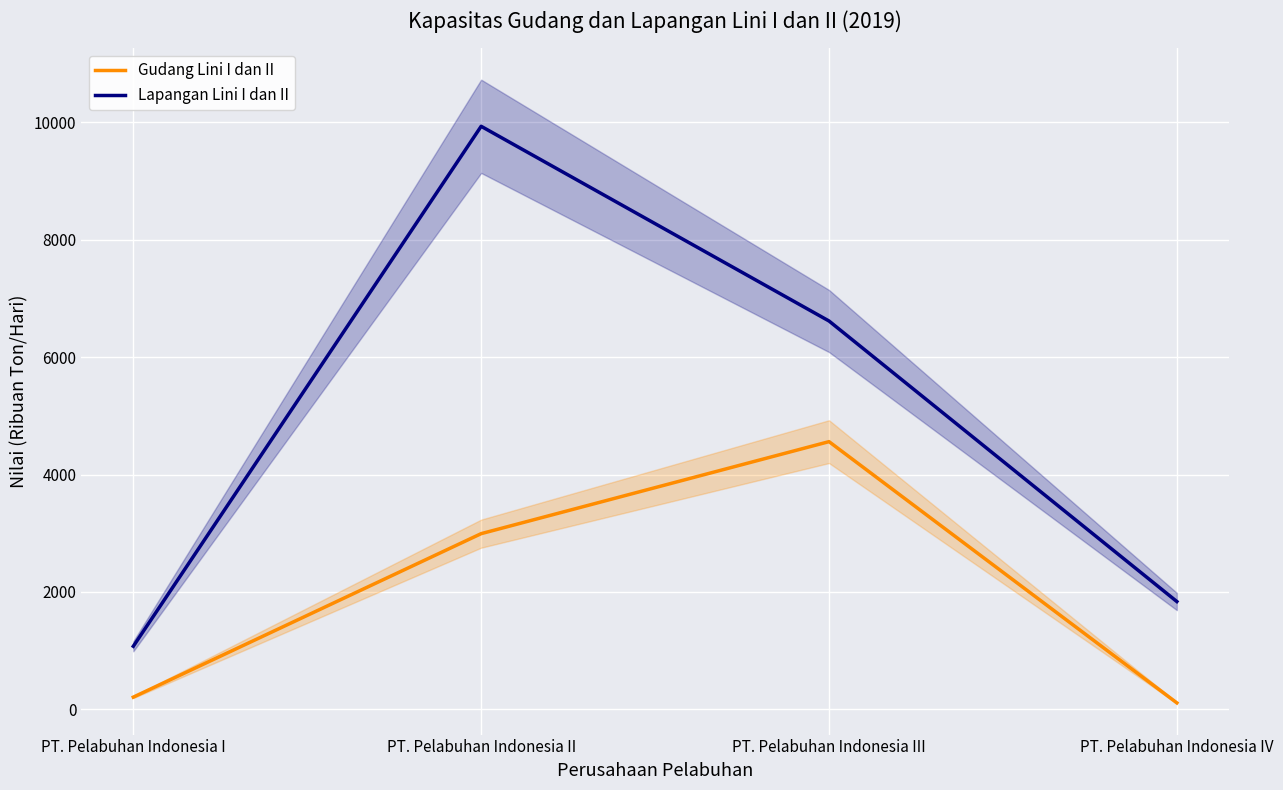

What is the difference between the highest and lowest values at PT. Pelabuhan Indonesia IV?

1727